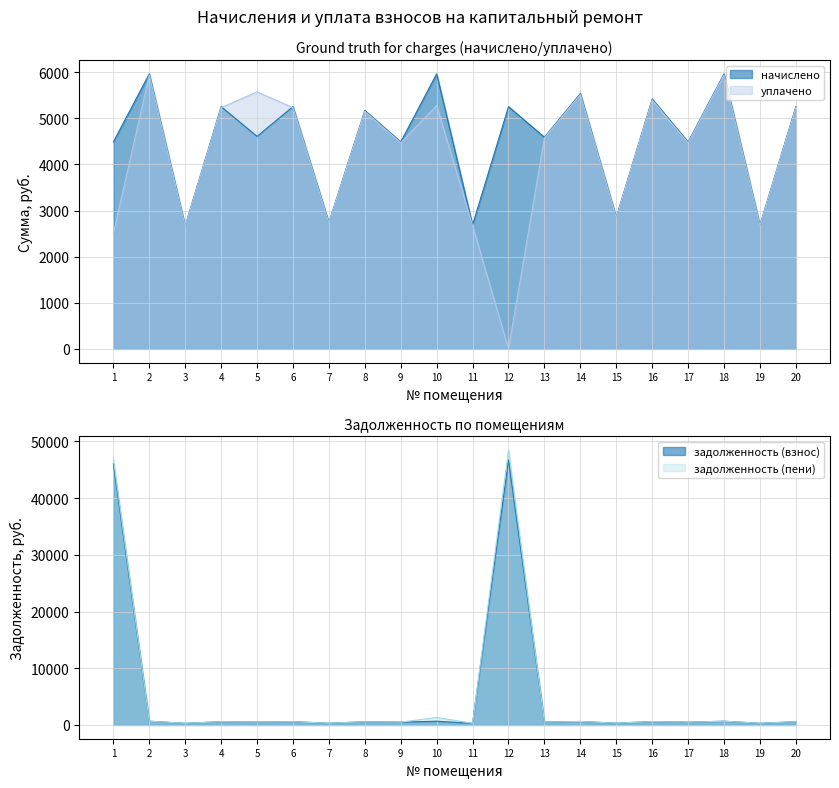

What are all the series names shown in the legend?

начислено, уплачено, задолженность (взнос), задолженность (пени)